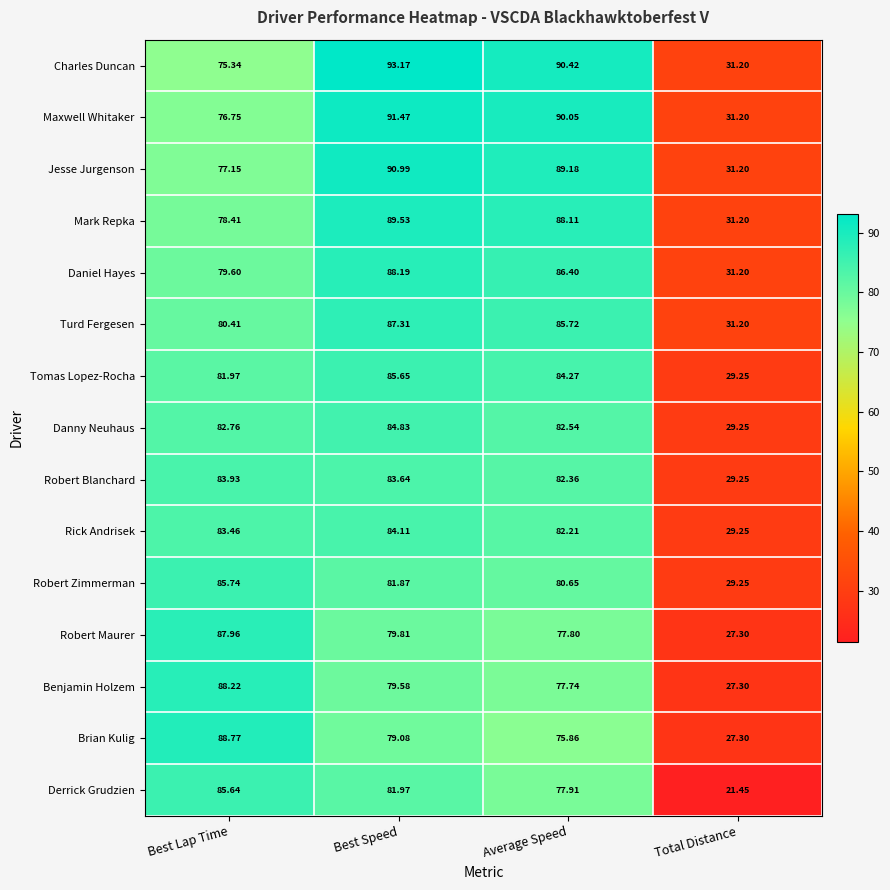

Where is Benjamin Holzem nearest to the value 57?

Average Speed